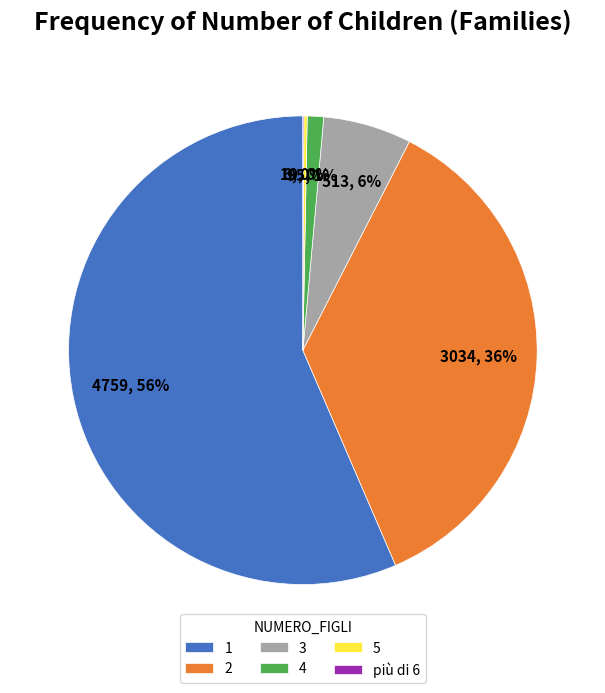

Is it true that 3 is 6% of the pie?

True